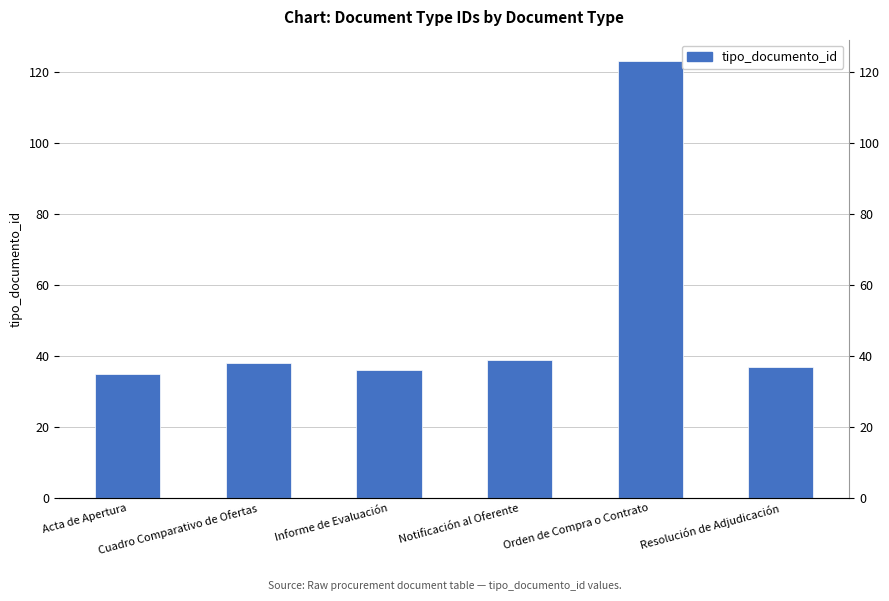

What is the greatest value displayed?

123